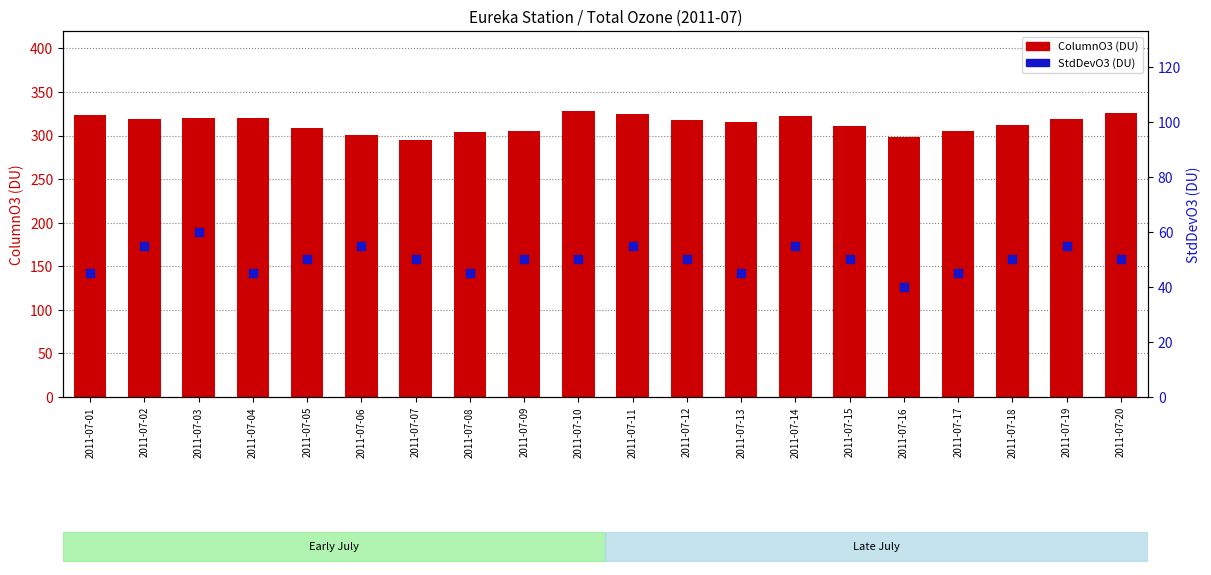

What are all the series names shown in the legend?

ColumnO3, StdDevO3